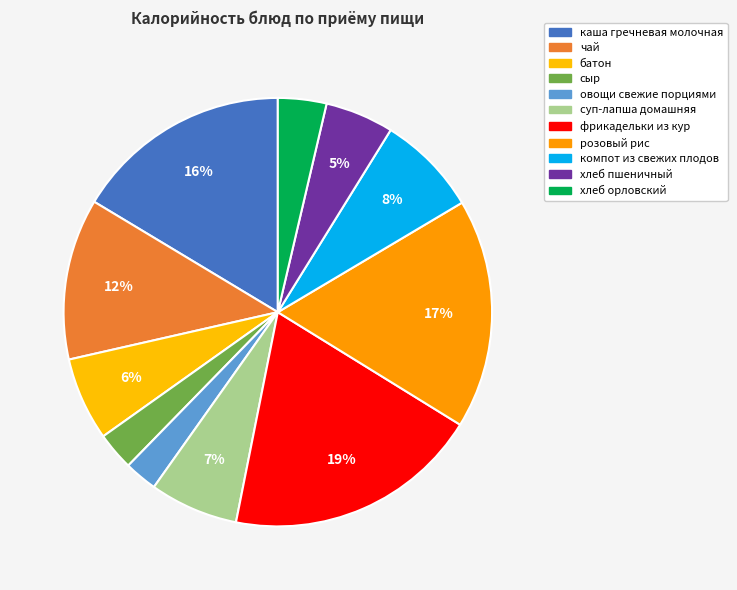

Is there a majority slice in this chart?

No